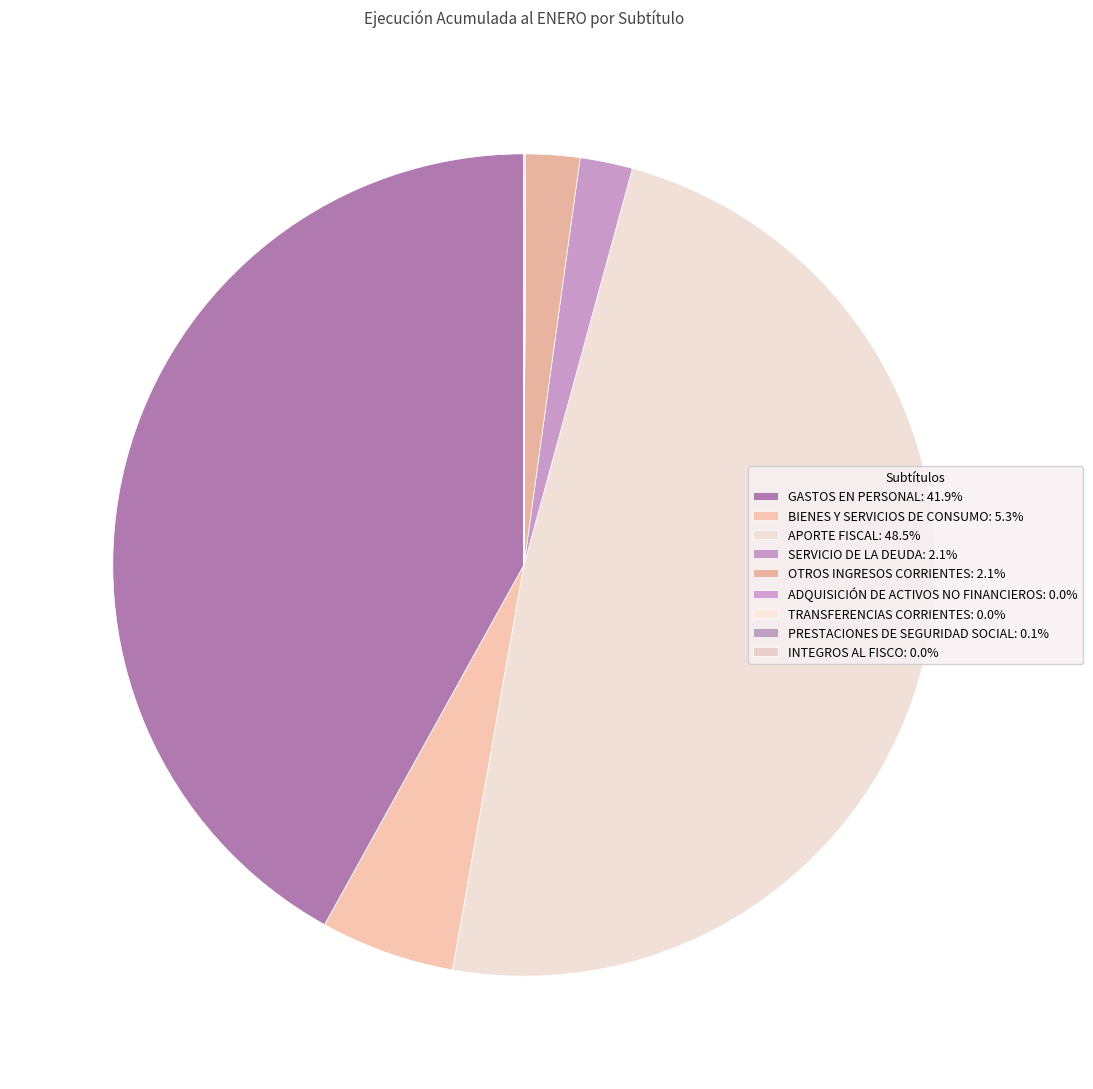

How many slices are in this pie chart?

9